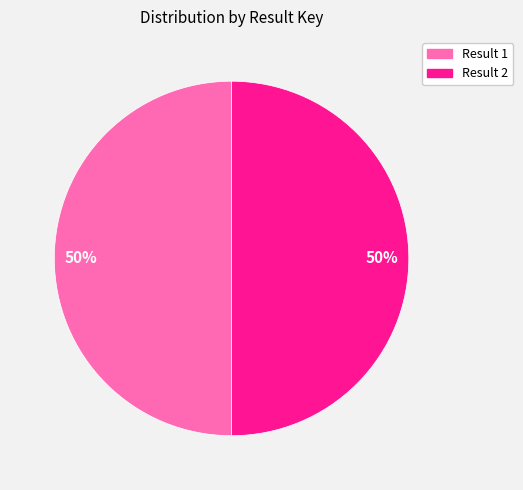

The Result 1 slice represents 50% of the pie. True or false?

True